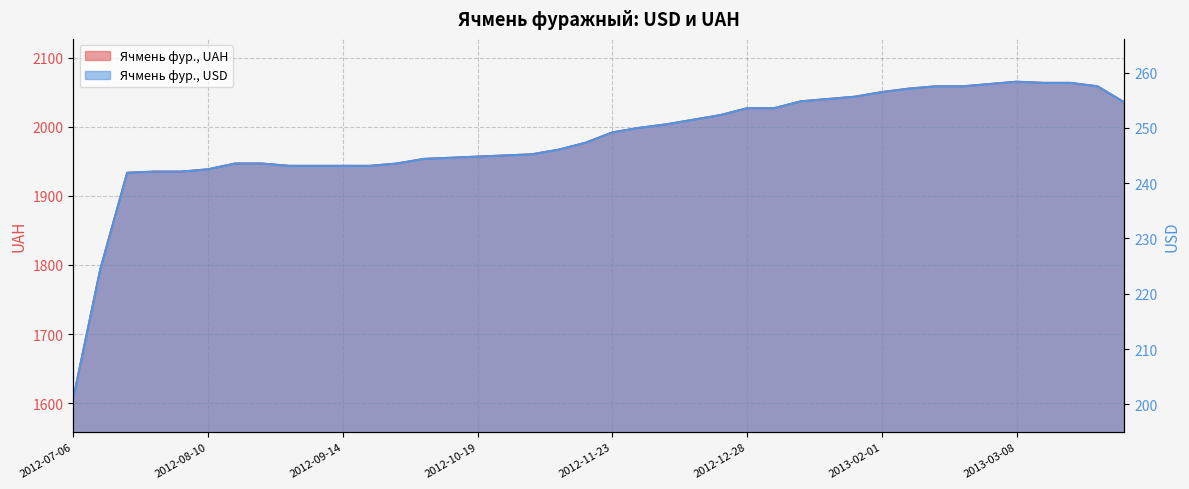

True or false: Ячмень фур., USD and Ячмень фур., UAH intersect in this chart.

False